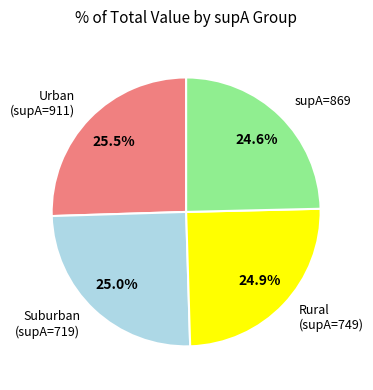

Does any single category account for the majority?

No